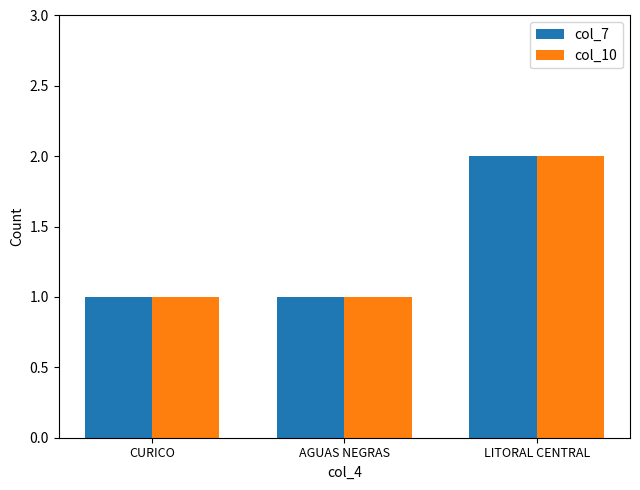

What are all the series names shown in the legend?

col_7, col_10